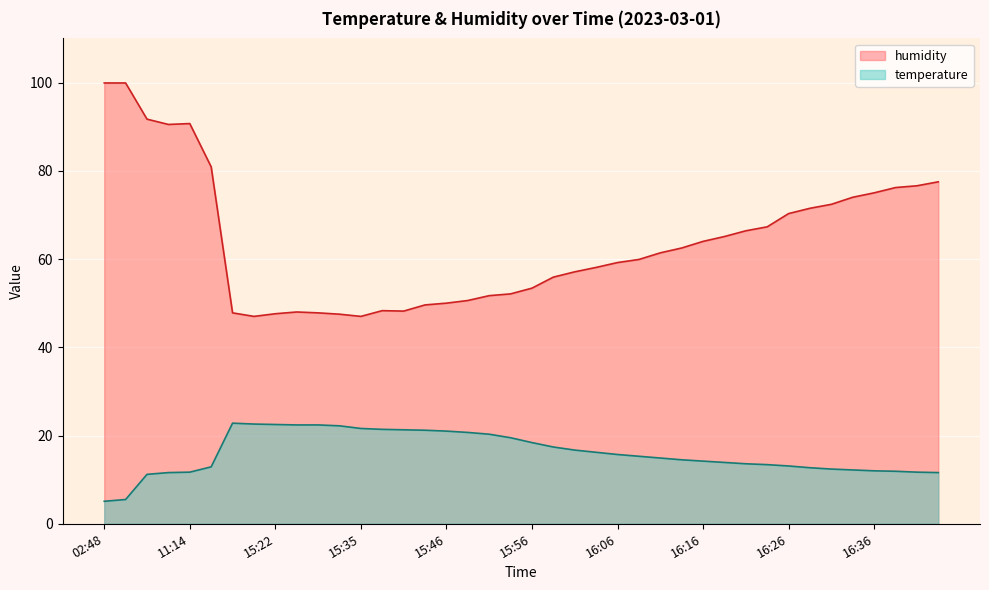

True or false: humidity and temperature intersect in this chart.

False